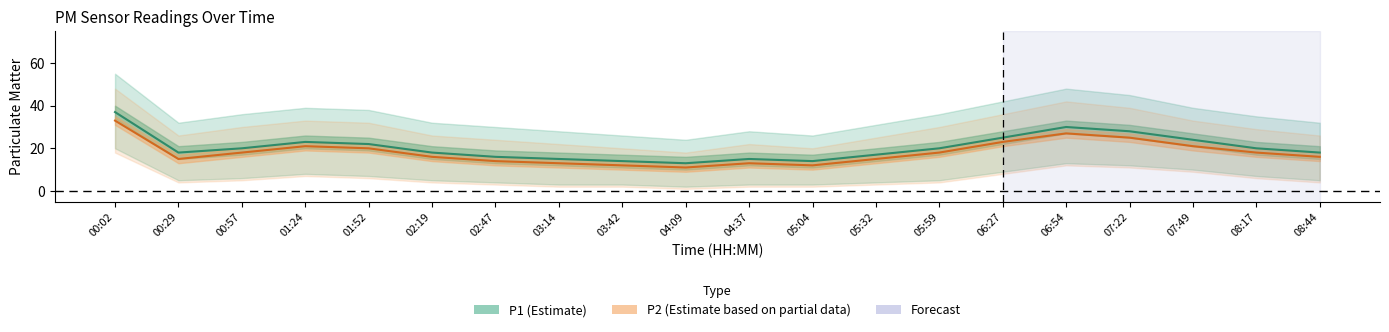

True or false: P1 and P2 intersect in this chart.

False